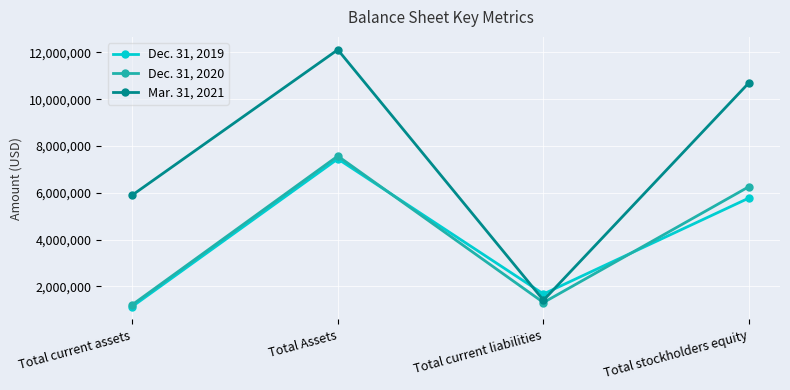

What is the spread (max minus min) of values at Total stockholders equity?

4934000